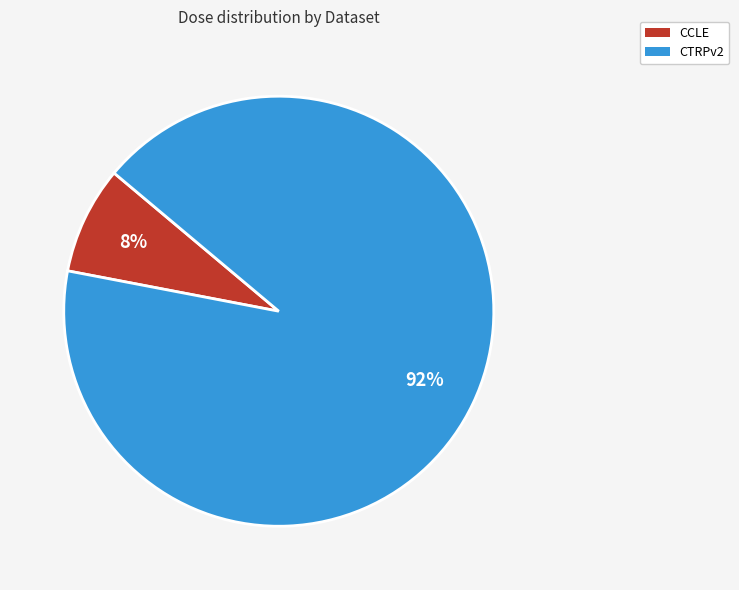

To the nearest percent, what is the average slice percentage?

50%